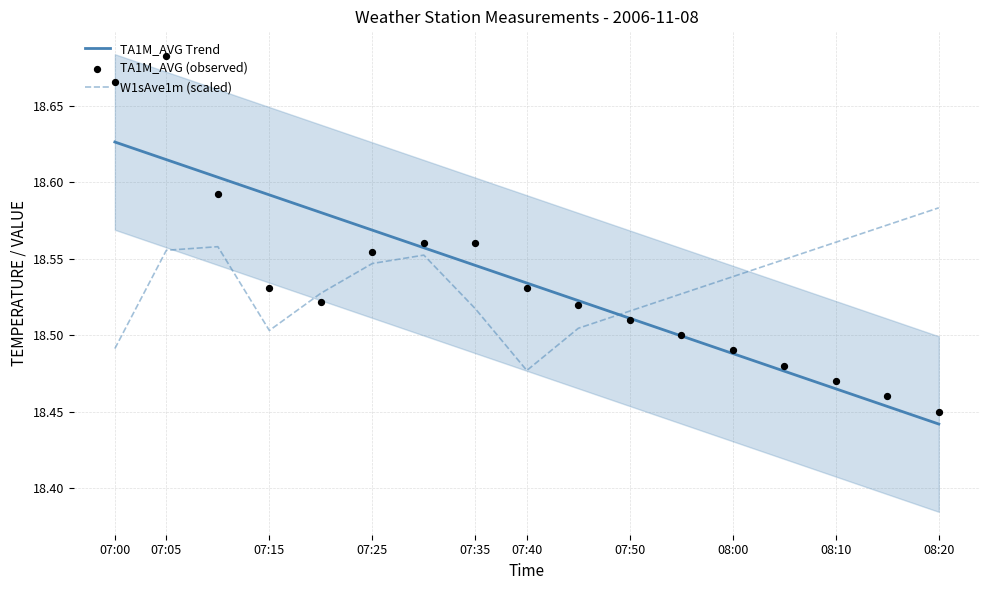

Which series has the largest Y range (max minus min)?

TA1M_AVG (observed)